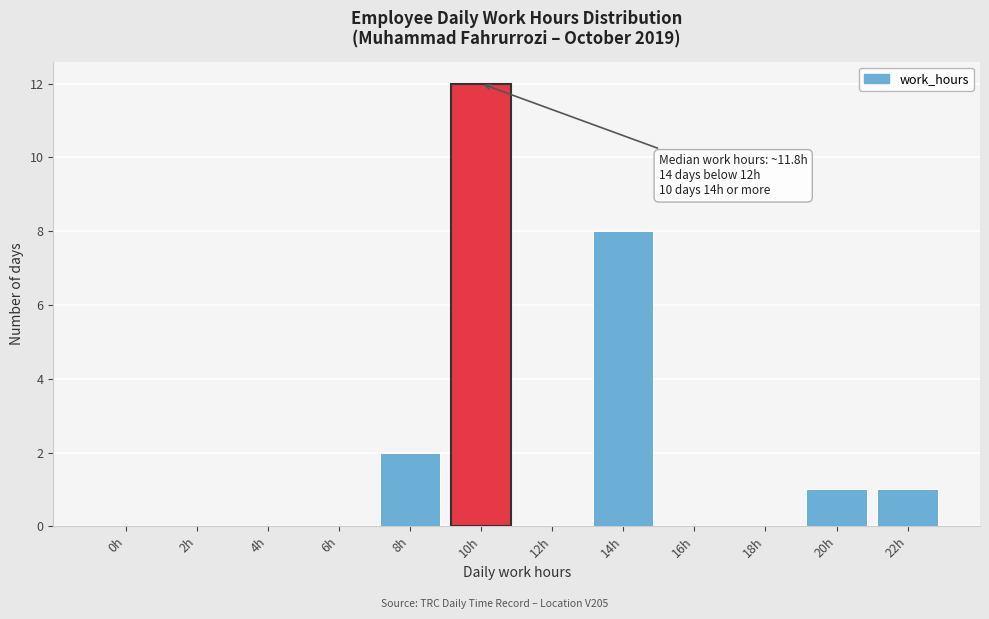

Reading left to right, extract all data points from this chart.

0h=0	2h=0	4h=0	6h=0	8h=2	10h=12	12h=0	14h=8	16h=0	18h=0	20h=1	22h=1